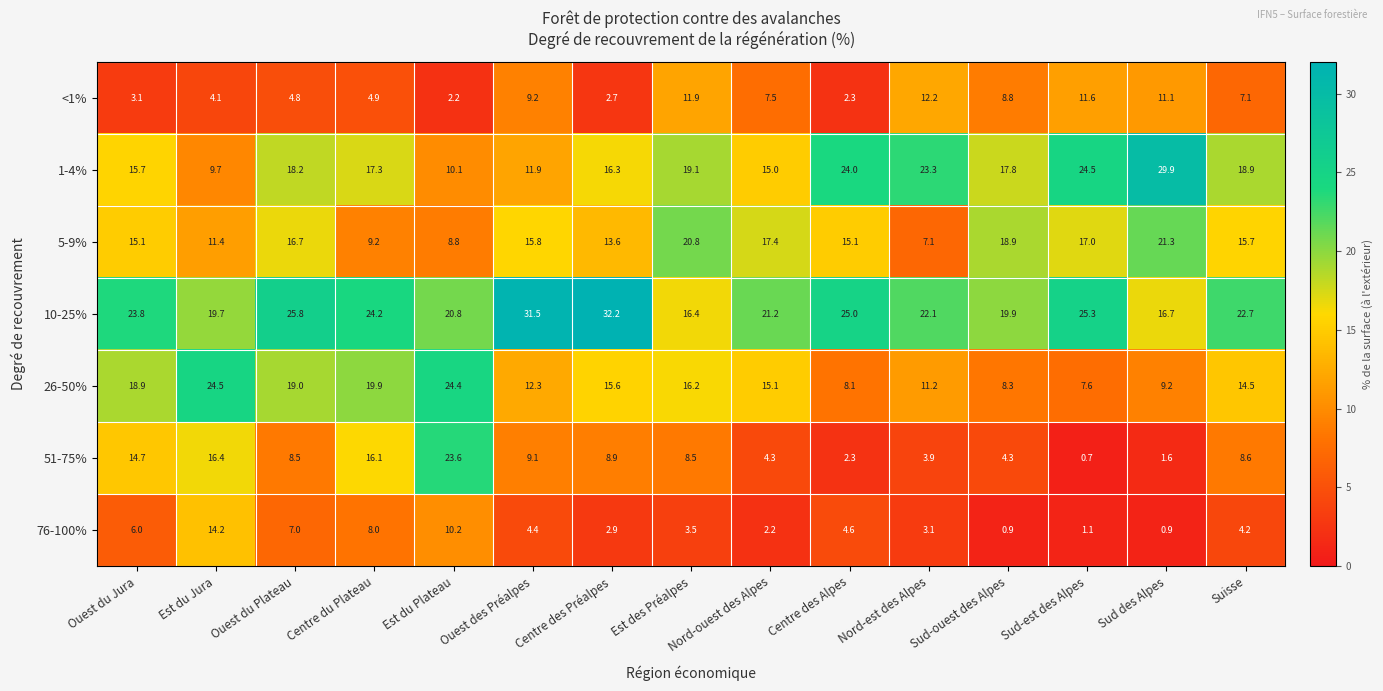

Which label corresponds to the largest value in the chart?

Centre des Préalpes